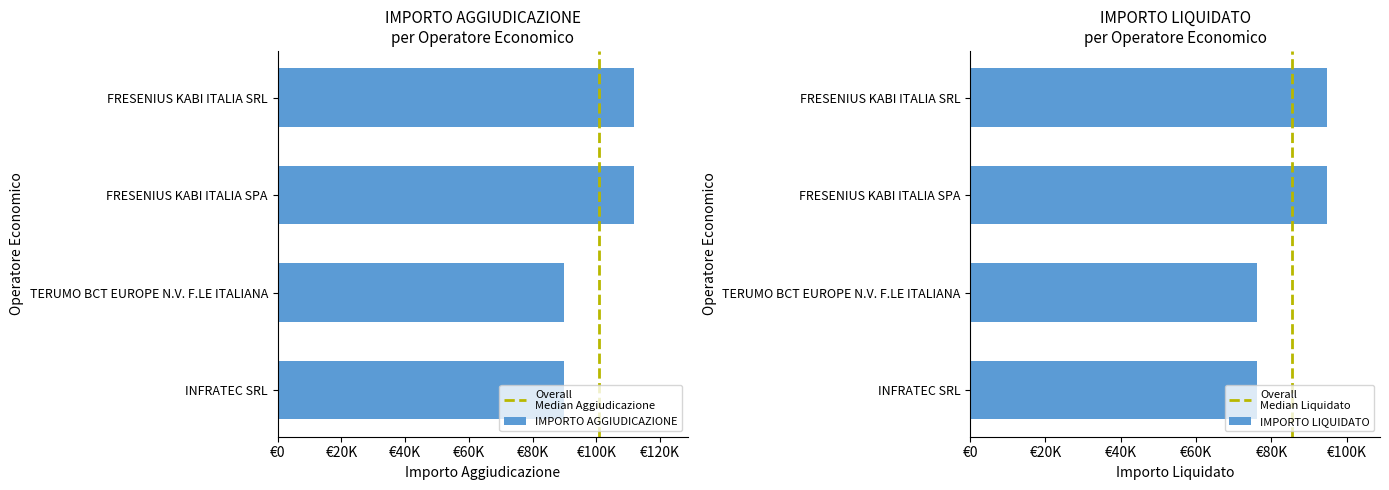

Rank the series at INFRATEC SRL from lowest to highest value.

IMPORTO LIQUIDATO, IMPORTO AGGIUDICAZIONE